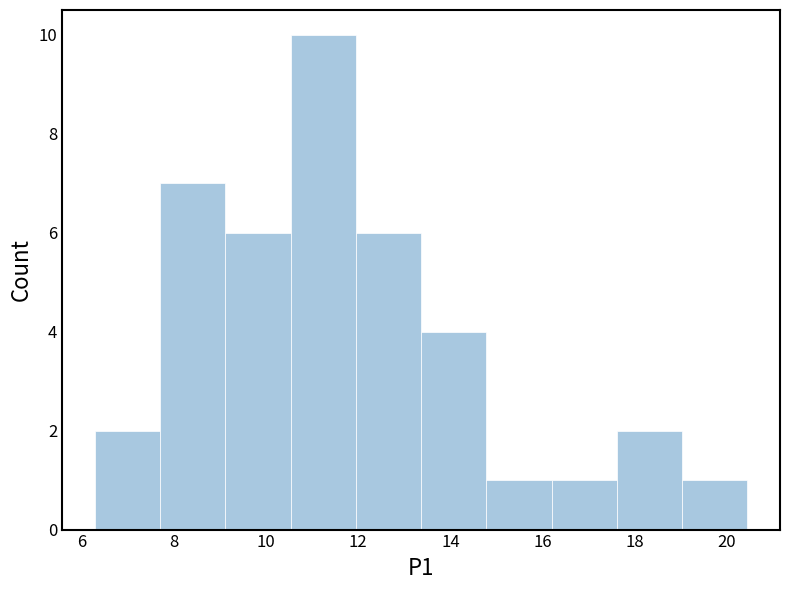

Which range on the x-axis has the tallest bar?

10.6 to 12.0